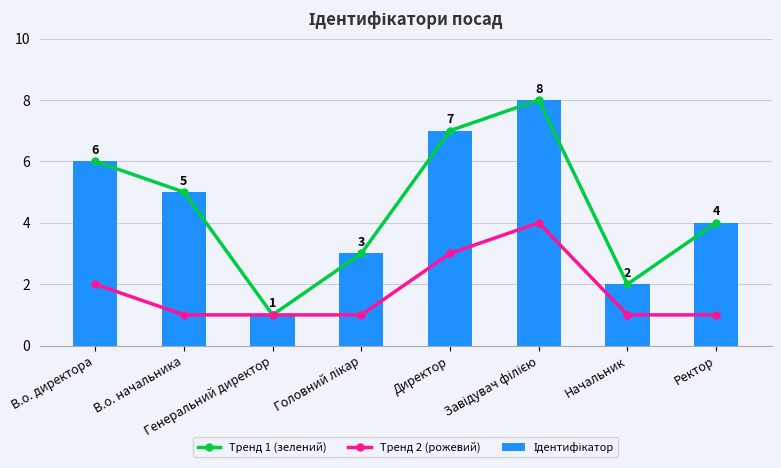

What value does the Тренд 2 (рожевий) series have at Директор?

3